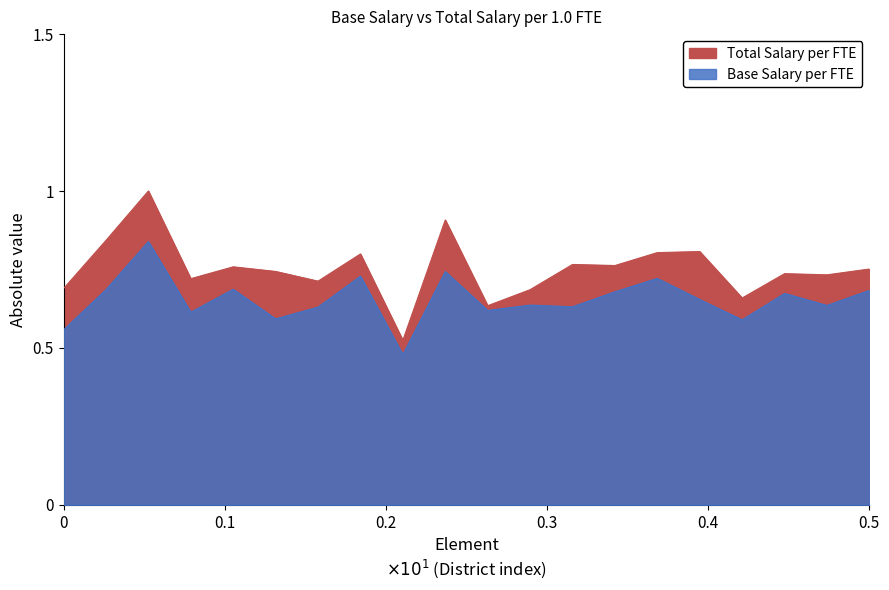

What is the difference between the values at Woodland and Richland?

0.1